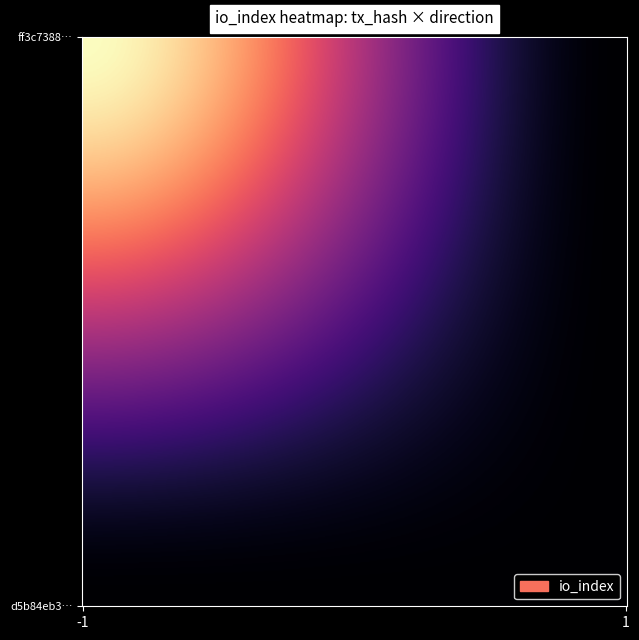

How many positive values does the ff3c7388e6065c75c2246a685433537ba58026e series have?

1